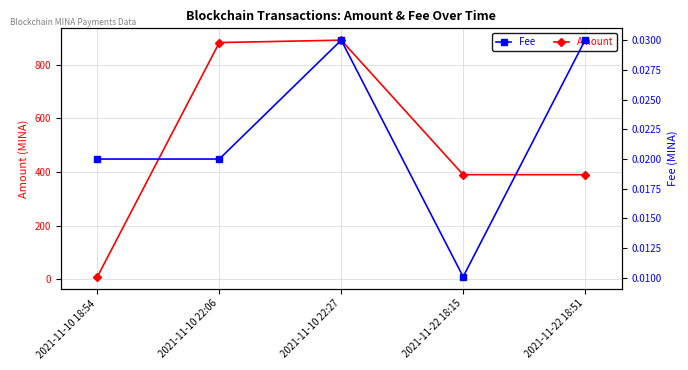

Reading right to left, extract all data points from this chart.

Amount: 2021-11-22 18:51=390.5	2021-11-22 18:15=390.5	2021-11-10 22:27=892.0	2021-11-10 22:06=883.0	2021-11-10 18:54=10.0
Fee: 2021-11-22 18:51=0.0	2021-11-22 18:15=0.0	2021-11-10 22:27=0.0	2021-11-10 22:06=0.0	2021-11-10 18:54=0.0